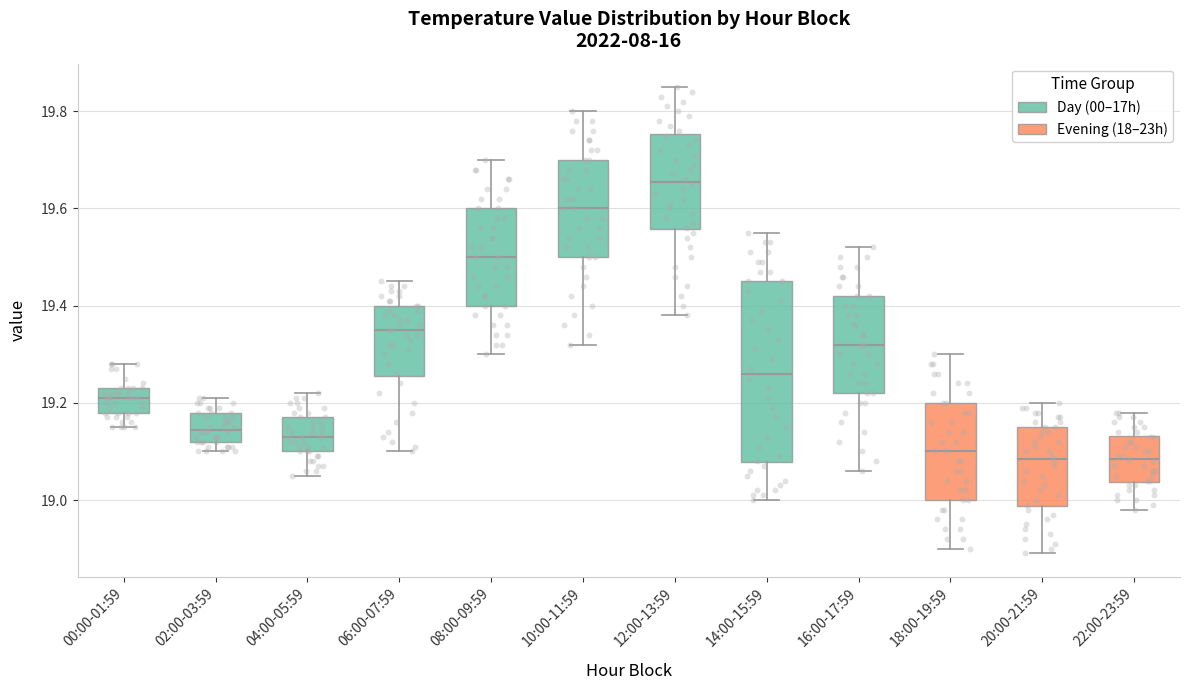

Reading left to right, read every box against the y-axis: the position of its median line, the range the box covers, and the ends of its whiskers. The values are not printed on the chart, so give them approximately, as read against the axis.

00:00-01:59: median 19.22, box 19.18 to 19.24, whiskers 19.16 to 19.28
02:00-03:59: median 19.14, box 19.12 to 19.18, whiskers 19.10 to 19.22
04:00-05:59: median 19.14, box 19.10 to 19.18, whiskers 19.06 to 19.22
06:00-07:59: median 19.36, box 19.26 to 19.40, whiskers 19.10 to 19.46
08:00-09:59: median 19.50, box 19.40 to 19.60, whiskers 19.30 to 19.70
10:00-11:59: median 19.60, box 19.50 to 19.70, whiskers 19.32 to 19.80
12:00-13:59: median 19.66, box 19.56 to 19.76, whiskers 19.38 to 19.86
14:00-15:59: median 19.26, box 19.08 to 19.46, whiskers 19.00 to 19.56
16:00-17:59: median 19.32, box 19.22 to 19.42, whiskers 19.06 to 19.52
18:00-19:59: median 19.10, box 19.00 to 19.20, whiskers 18.90 to 19.30
20:00-21:59: median 19.08, box 18.98 to 19.16, whiskers 18.90 to 19.20
22:00-23:59: median 19.08, box 19.04 to 19.14, whiskers 18.98 to 19.18